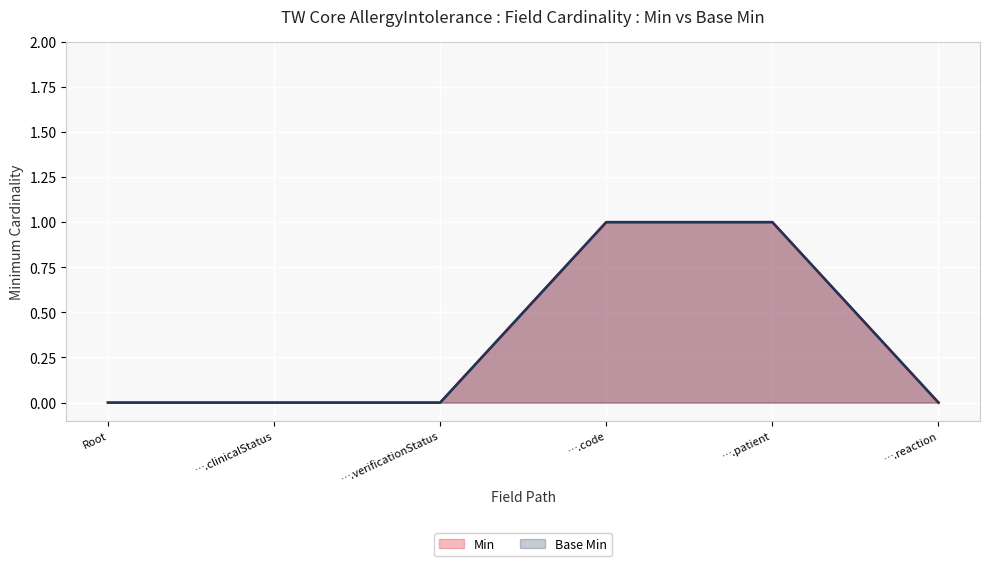

Reading left to right, extract all data points from this chart.

Min (line): 0	0	0	1	1	0
Base Min (line): 0	0	0	1	1	0